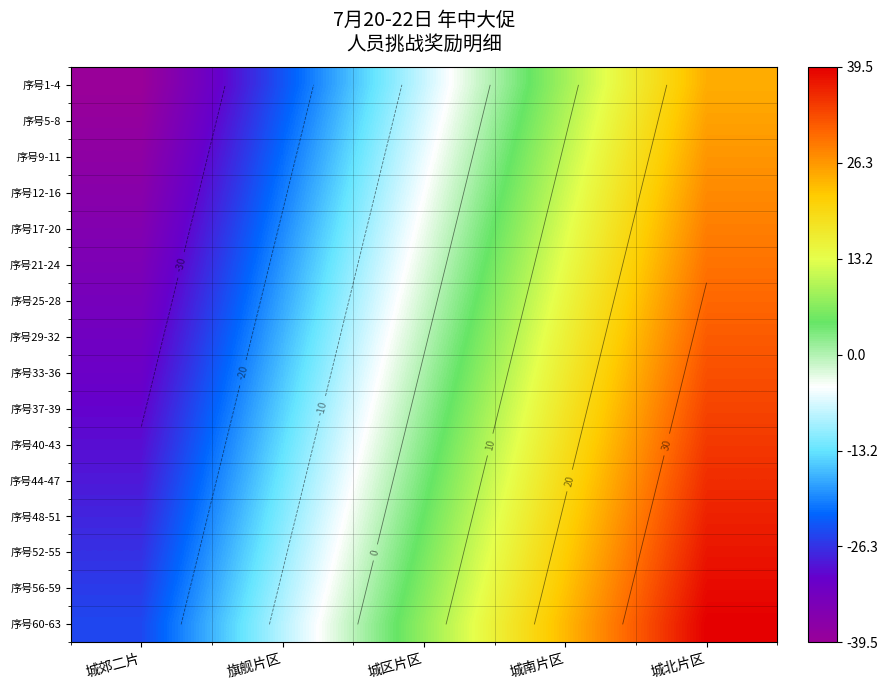

True or false: 序号17-20 has a value of -19.5 at 旗舰片区.

True